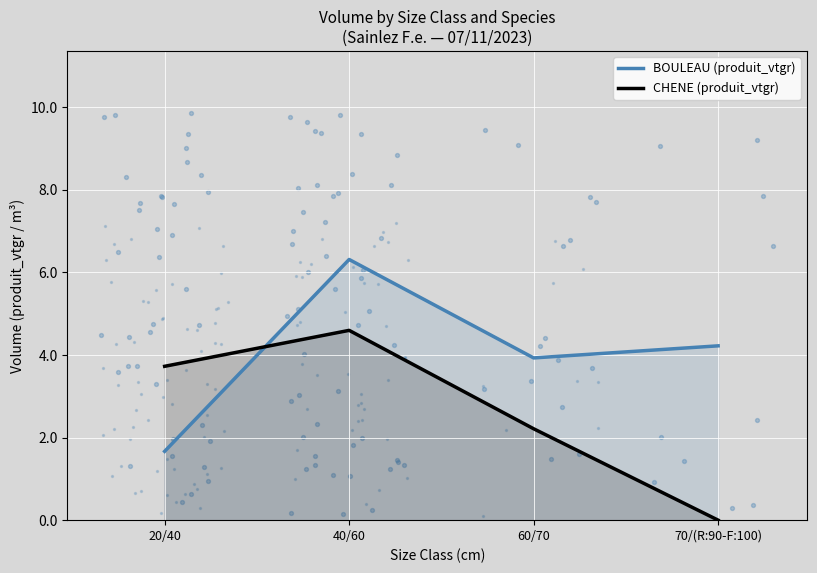

Which series has the largest Y range (max minus min)?

BOULEAU (produit_vtgr)